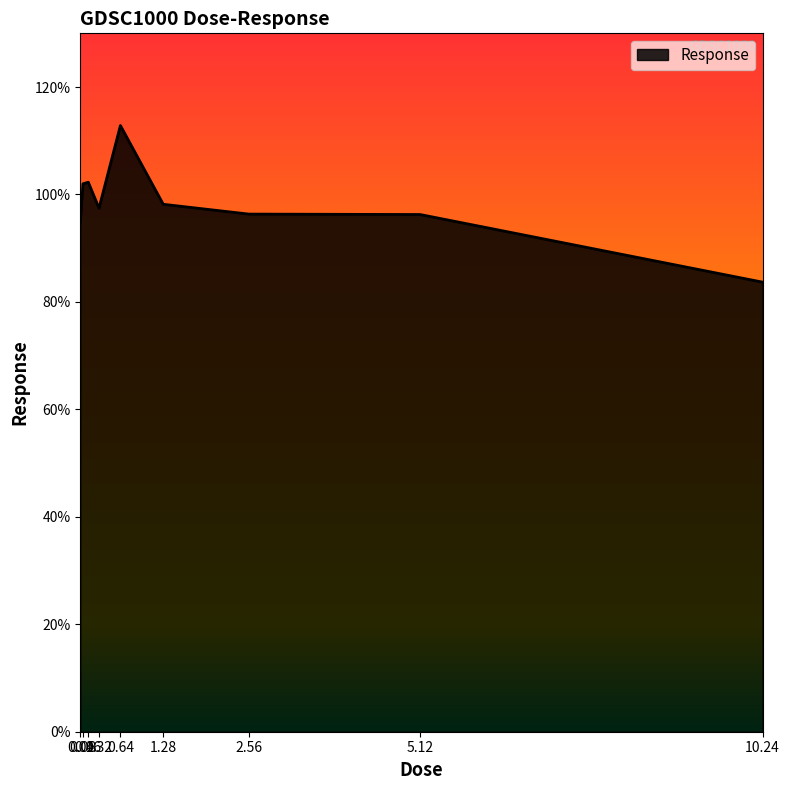

What position from the right is 0.16?

7